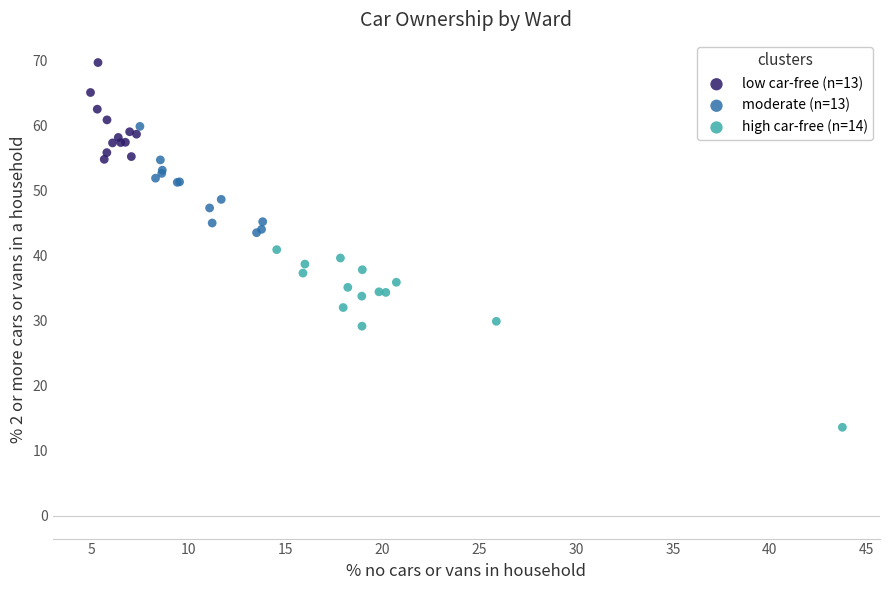

Which series has the largest Y range (max minus min)?

high car-free (n=14)